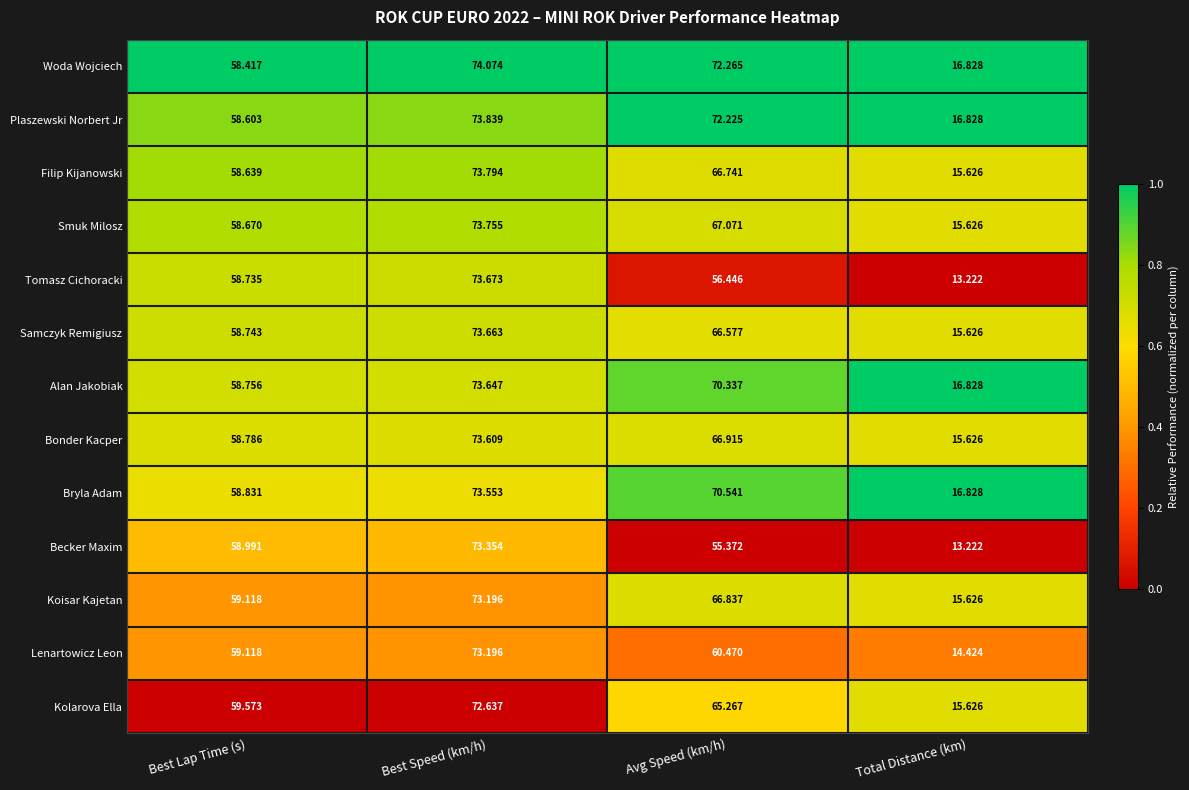

Between Best Speed (km/h) and Total Distance (km), which series saw the biggest shift?

Tomasz Cichoracki